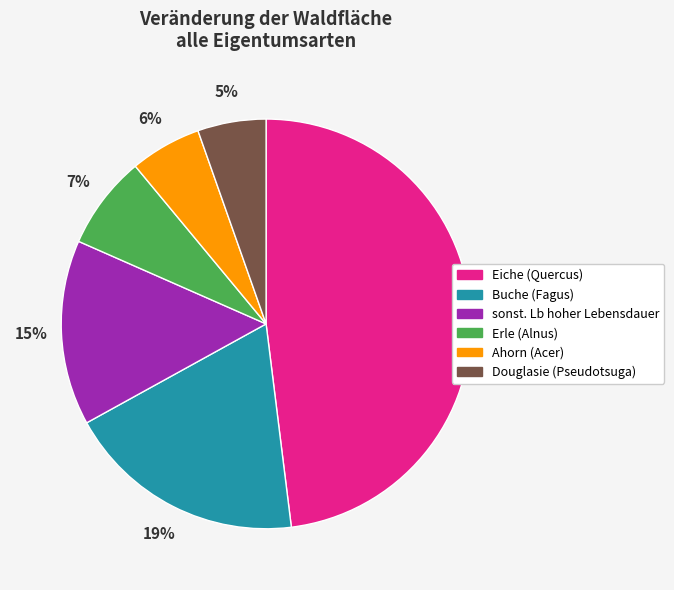

Do Douglasie (Pseudotsuga) and Buche (Fagus) together represent more than half of the pie?

No